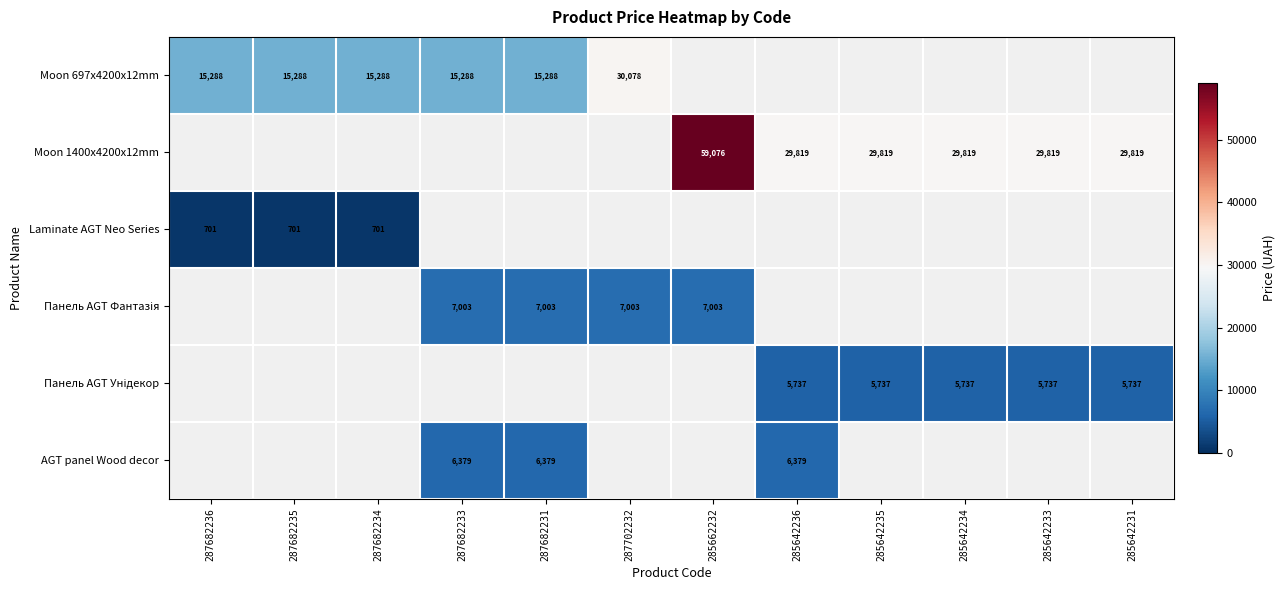

The value of Moon 697x4200x12mm at 287682233 is 23617. True or false?

False